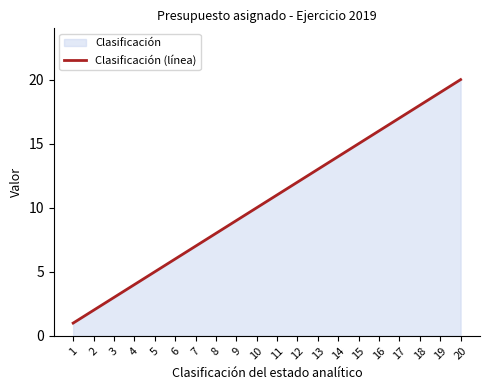

Between 12 and 7, which is larger?

12